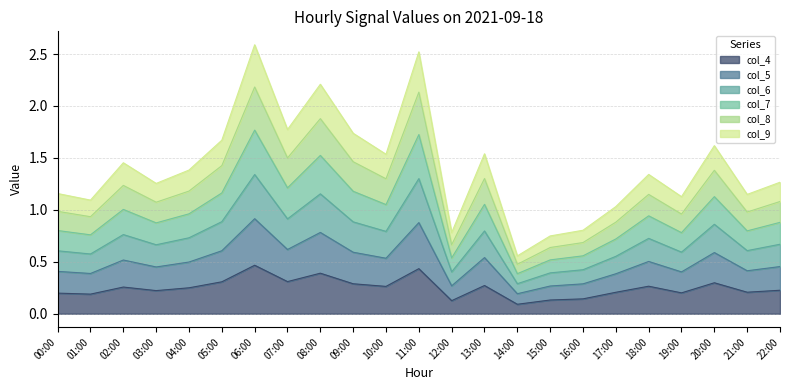

What is the difference between the maximum and minimum values in the col_4 series?

0.4